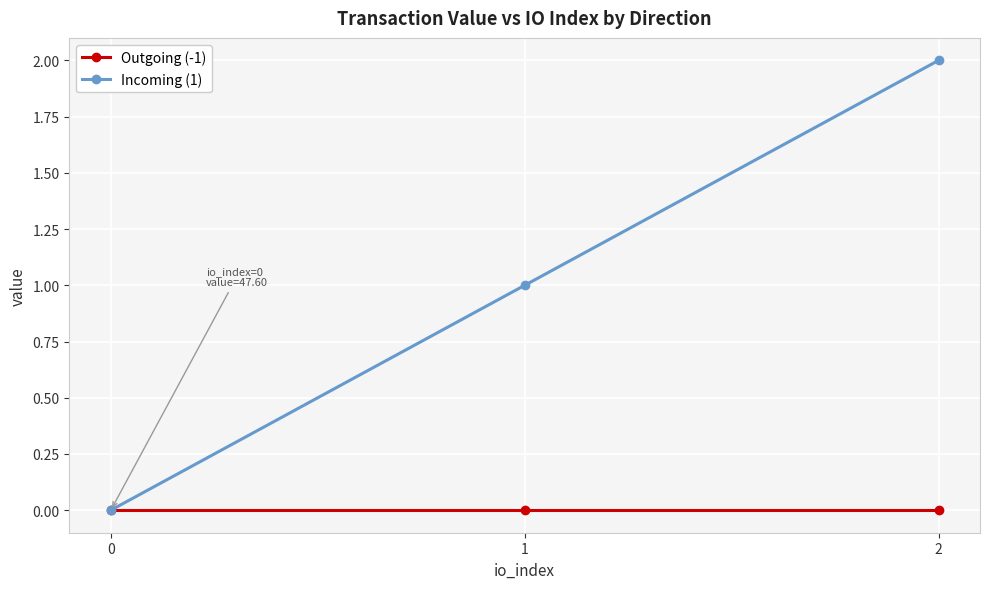

At which category is the sum across all series the highest?

2